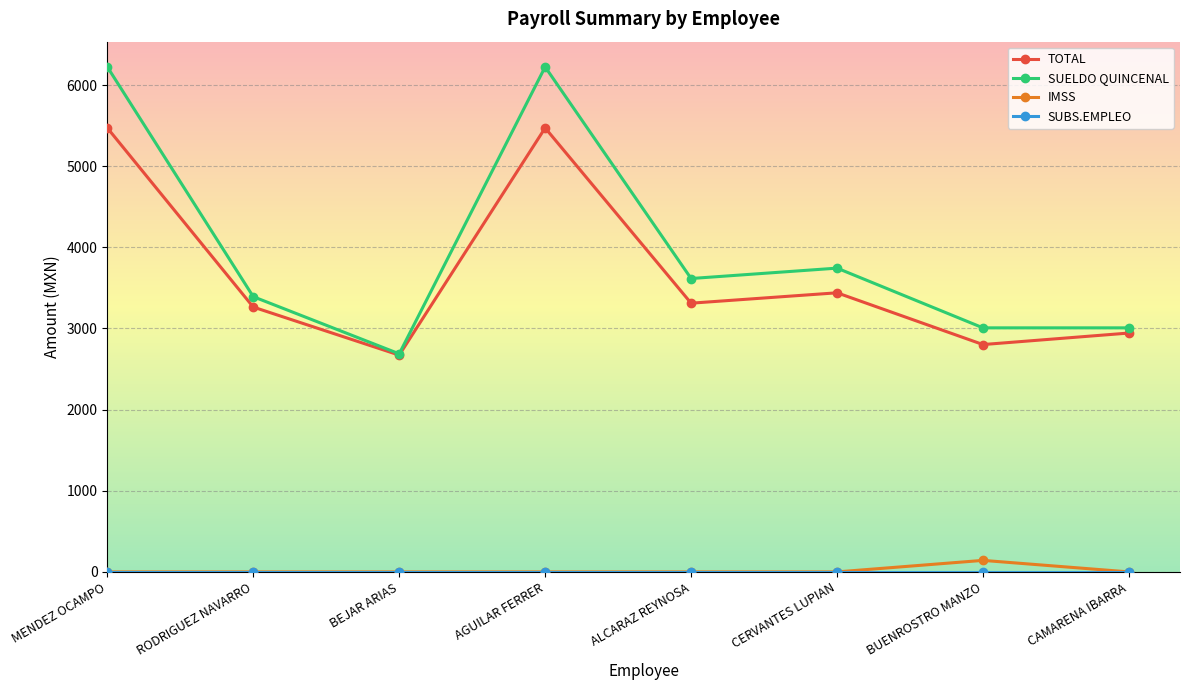

True or false: SUELDO QUINCENAL has a value of 6224 at MENDEZ OCAMPO.

True